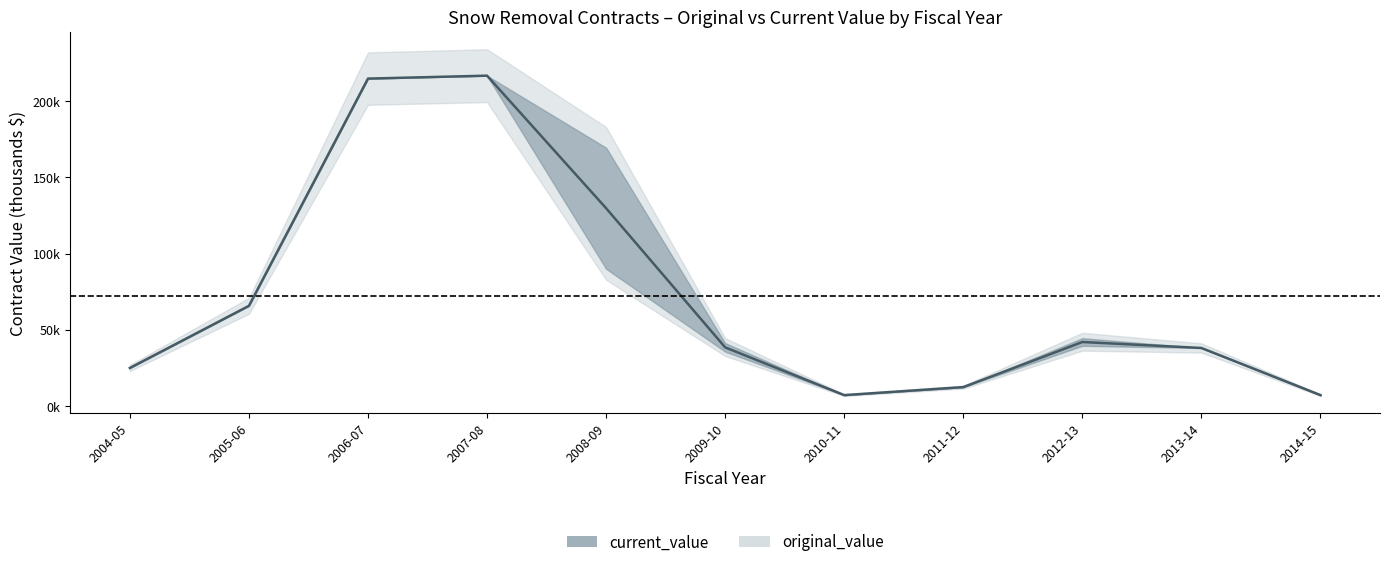

What is the maximum value shown in the chart?

216.8